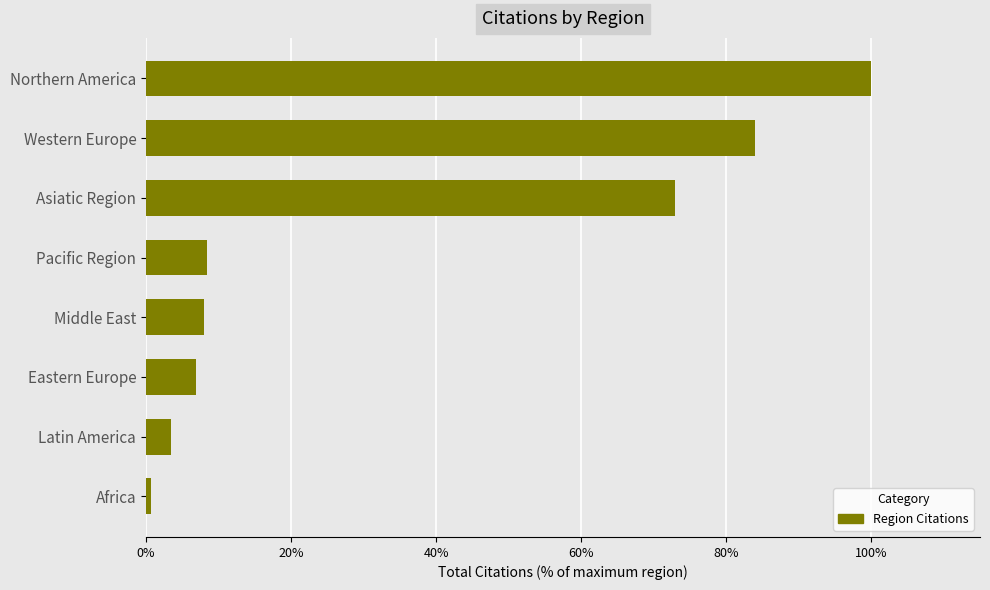

Which has a higher value, Western Europe or Latin America?

Western Europe